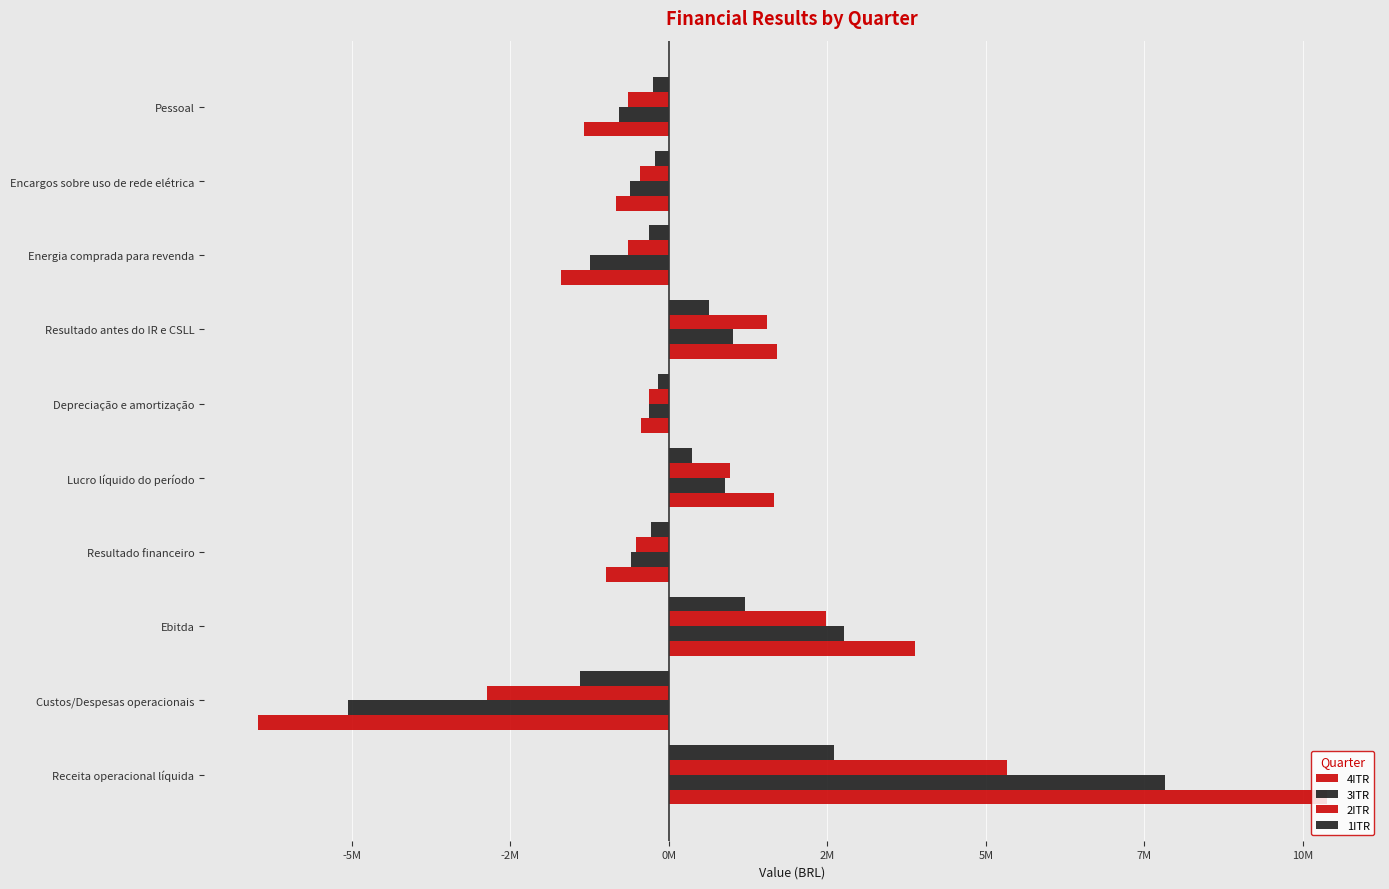

What is the maximum value for 1ITR?

2612288